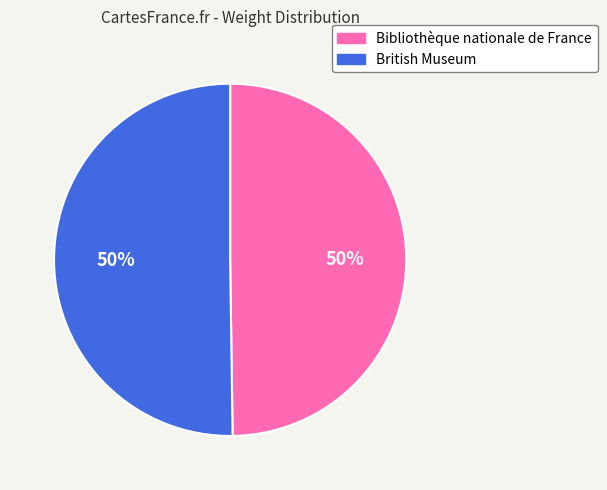

To the nearest percent, what is the combined percentage of Bibliothèque nationale de France and British Museum?

100%